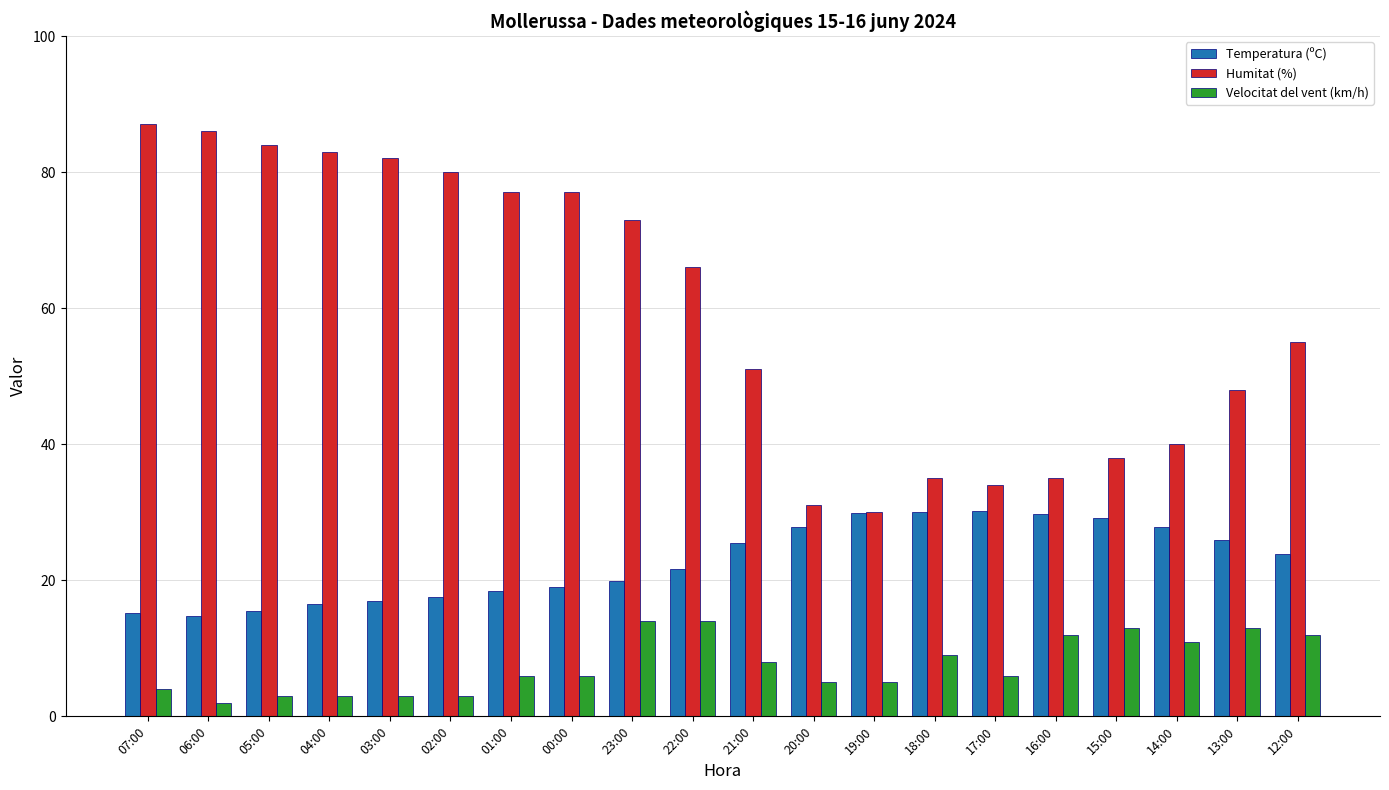

What position from the left is 19:00?

13